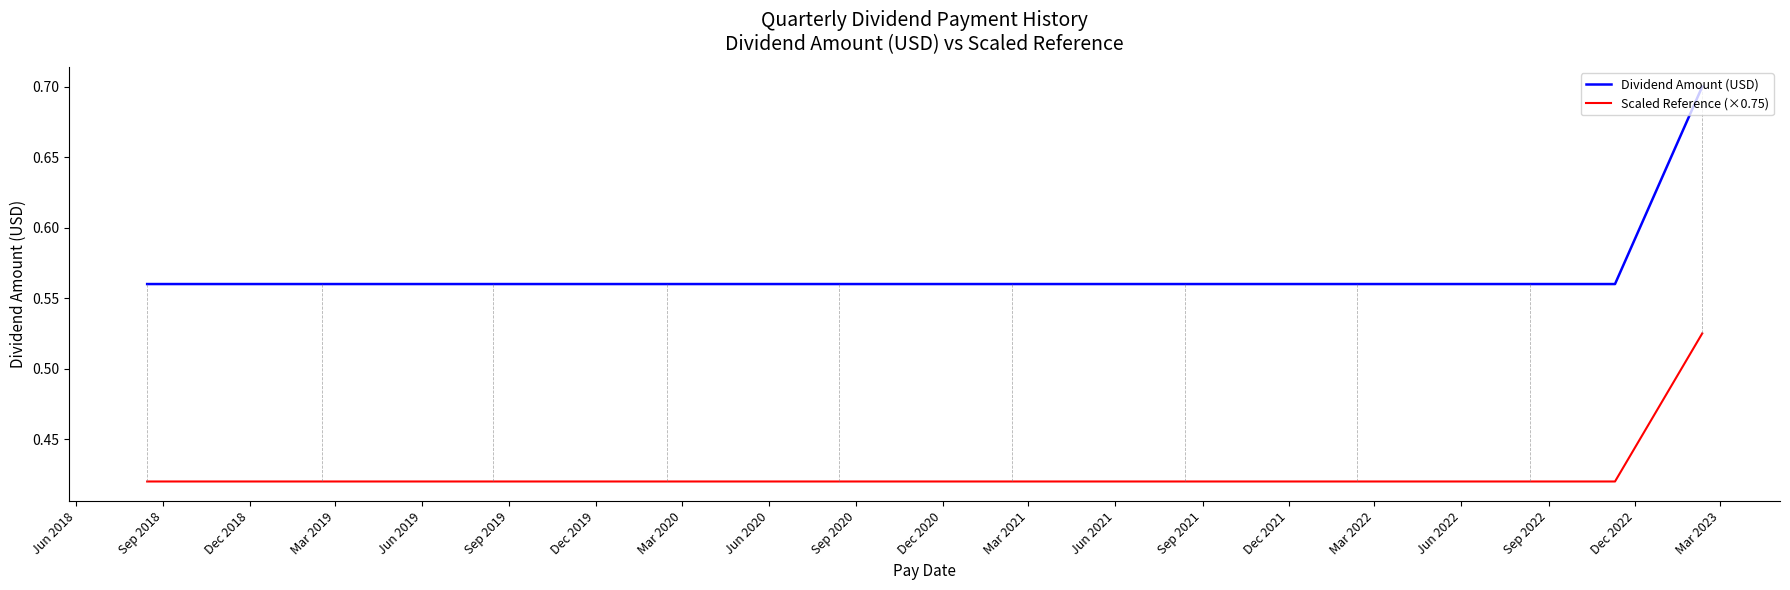

What is the sum of all Scaled Reference (×0.75) values?

8.1